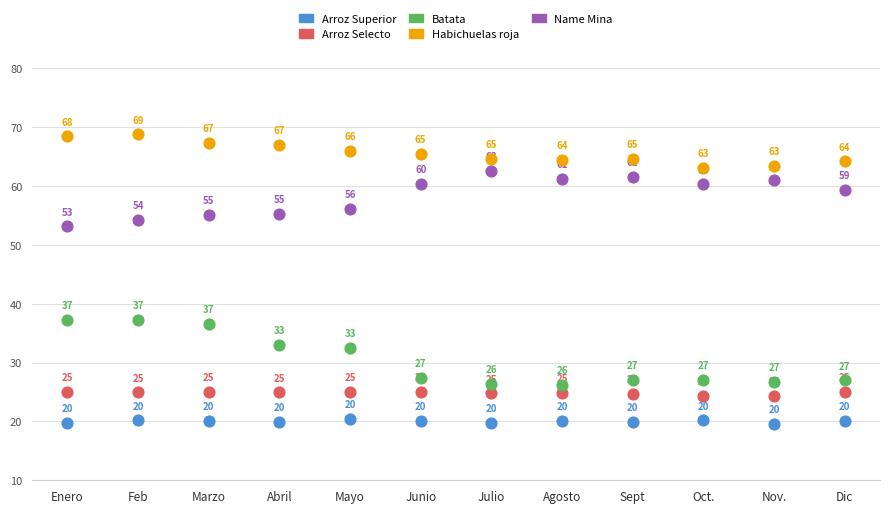

In the Arroz Selecto series, what Y value is closest to 24?

24.4